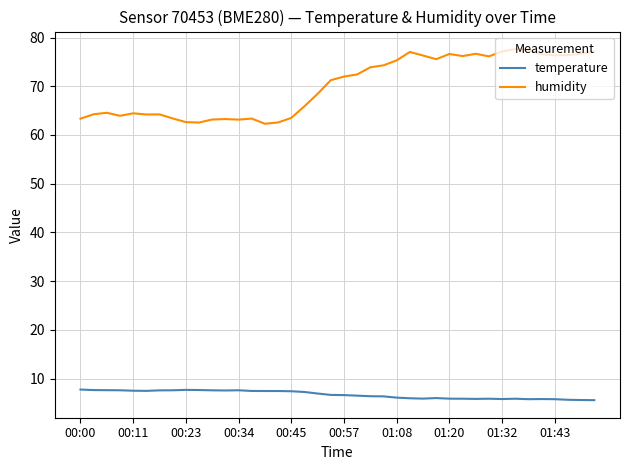

List the series in order of their peak value, lowest first.

temperature, humidity